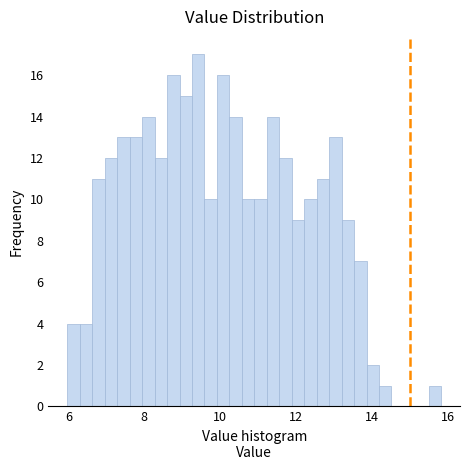

Around what value on the x-axis is the tallest bar? Give the approximate position of its centre, as read against the axis.

9.4